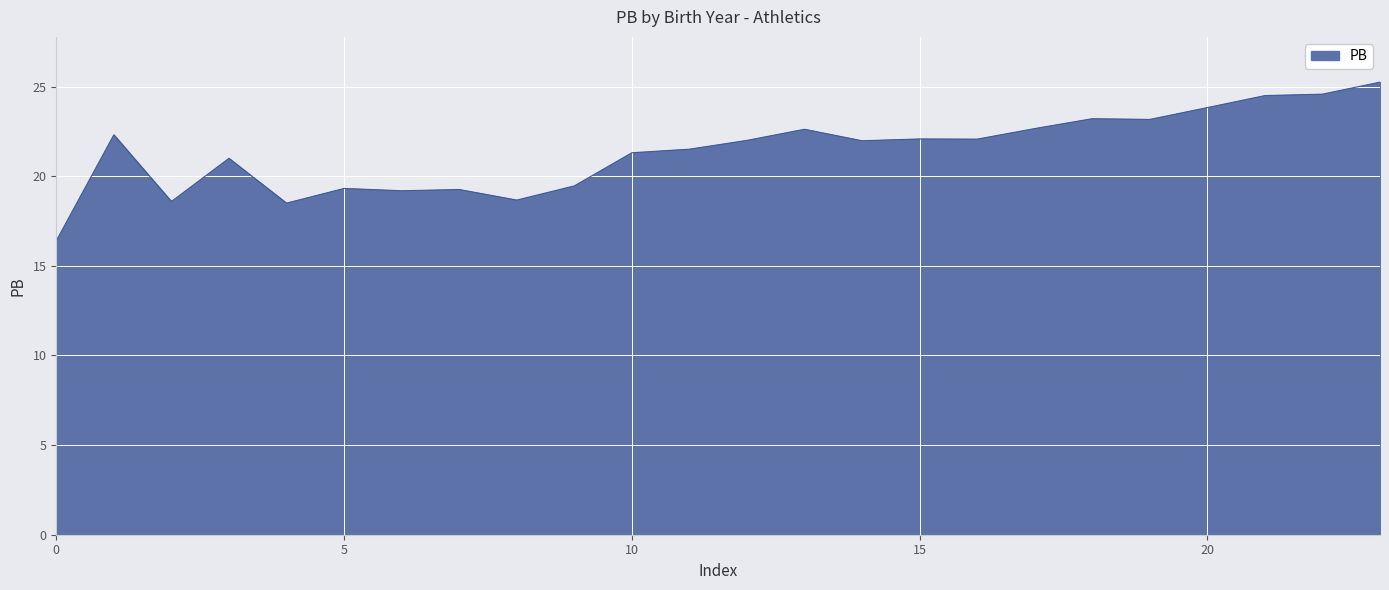

True or false: the data has more than 1 interior local peaks.

True